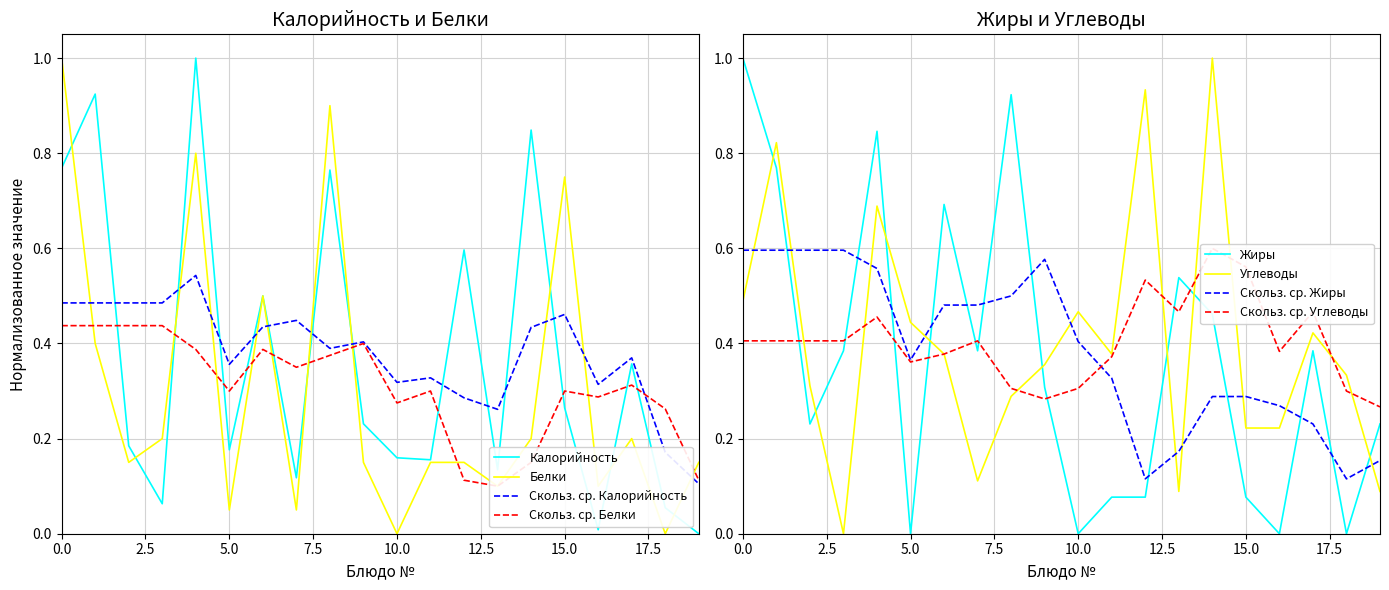

How many data points in Калорийность are above 0?

19